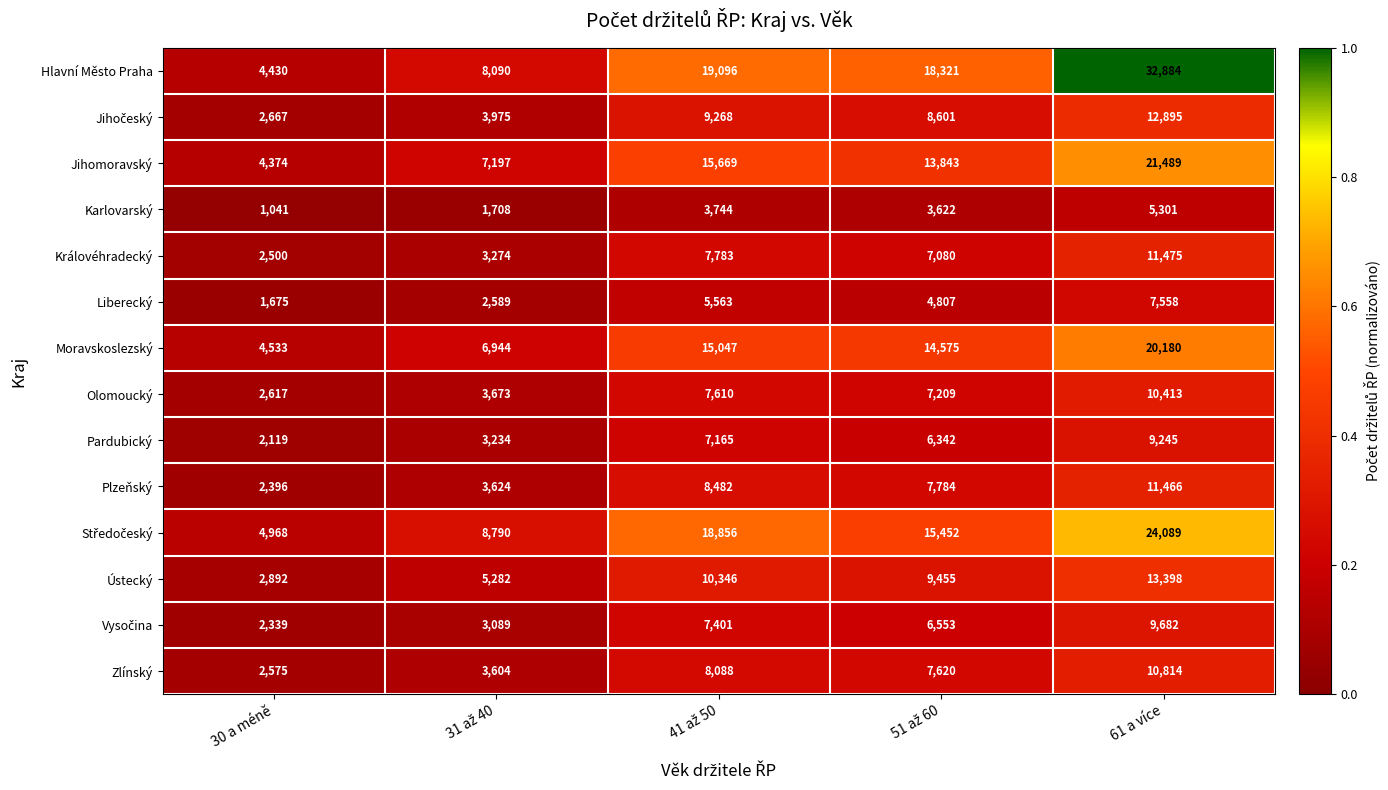

What value does the Jihomoravský series have at 61 a více, to the nearest 50?

21500